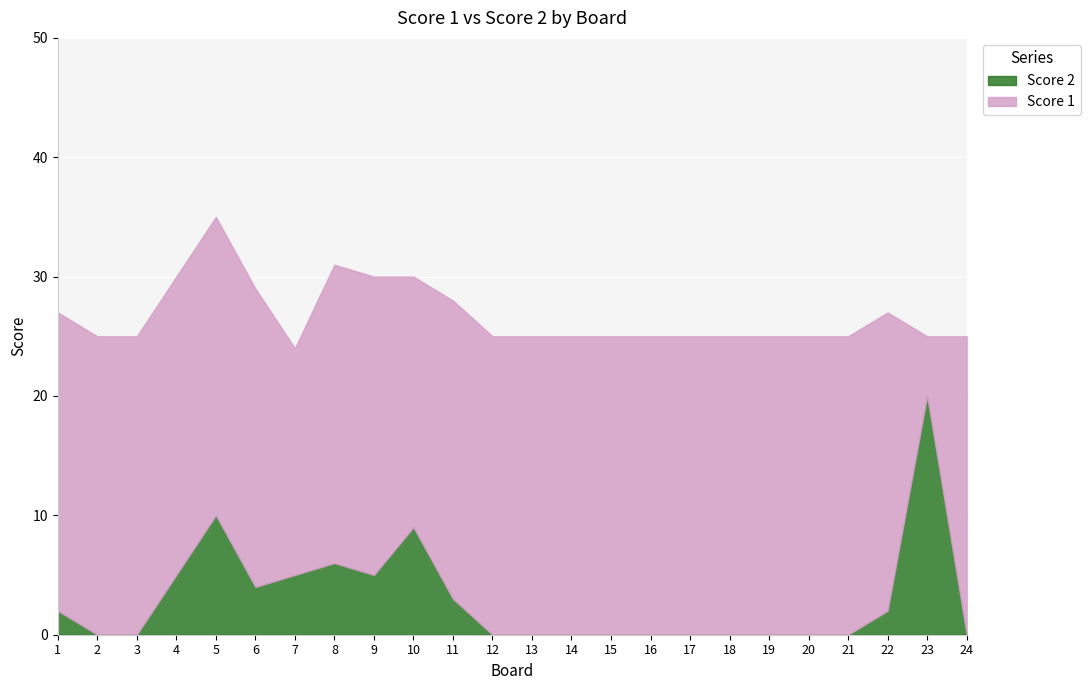

What is the value of the Score 1 point at the 12th from the left?

25